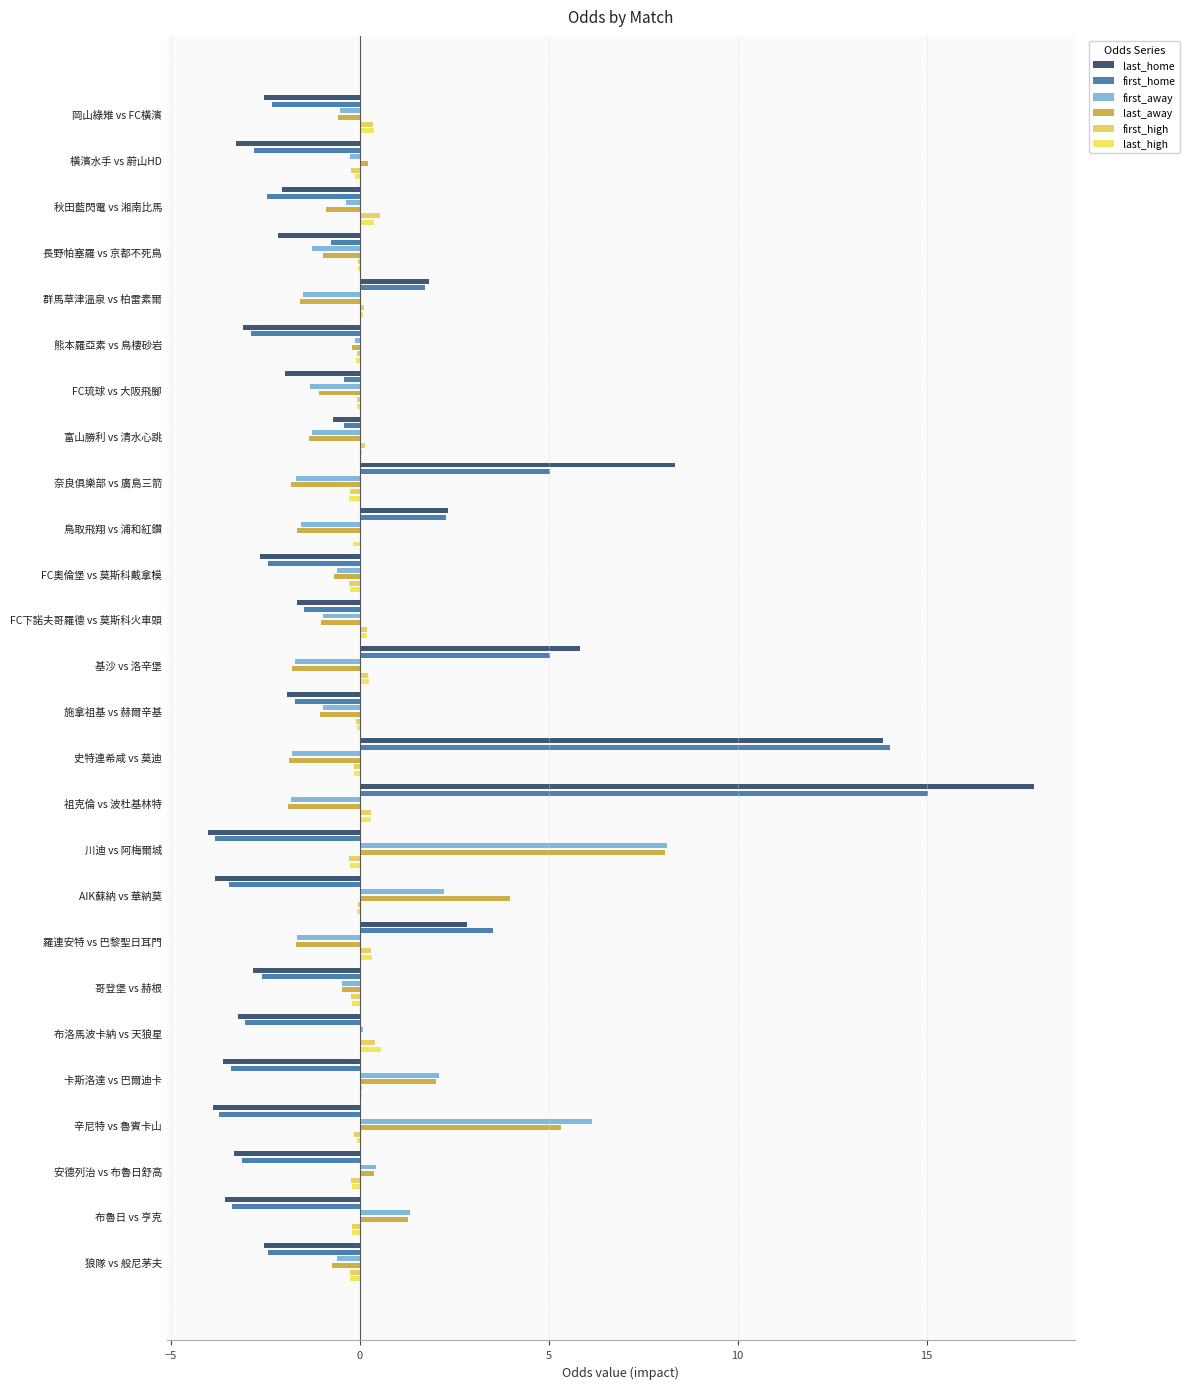

Reading left to right, extract all data points from this chart.

last_home: -2.5	-3.3	-2.1	-2.2	1.8	-3.1	-2.0	-0.7	8.3	2.3	-2.6	-1.7	5.8	-1.9	13.8	17.8	-4.0	-3.8	2.8	-2.8	-3.2	-3.6	-3.9	-3.3	-3.6	-2.5
first_home: -2.3	-2.8	-2.5	-0.8	1.7	-2.9	-0.4	-0.4	5.0	2.3	-2.4	-1.5	5.0	-1.7	14.0	15.0	-3.8	-3.5	3.5	-2.6	-3.0	-3.4	-3.7	-3.1	-3.4	-2.4
first_away: -0.5	-0.3	-0.4	-1.3	-1.5	-0.1	-1.3	-1.3	-1.7	-1.5	-0.6	-1.0	-1.7	-1.0	-1.8	-1.8	8.1	2.2	-1.7	-0.5	0.1	2.1	6.1	0.4	1.3	-0.6
last_away: -0.6	0.2	-0.9	-1.0	-1.6	-0.2	-1.1	-1.3	-1.8	-1.7	-0.7	-1.0	-1.8	-1.0	-1.9	-1.9	8.1	4.0	-1.7	-0.5	0.0	2.0	5.3	0.4	1.3	-0.7
first_high: 0.4	-0.2	0.5	-0.0	0.1	-0.1	-0.1	0.1	-0.3	0.0	-0.3	0.2	0.2	-0.1	-0.2	0.3	-0.3	-0.0	0.3	-0.2	0.4	0.0	-0.2	-0.2	-0.2	-0.3
last_high: 0.4	-0.1	0.4	-0.0	0.1	-0.1	-0.1	0.1	-0.3	-0.2	-0.3	0.2	0.2	-0.1	-0.1	0.3	-0.3	-0.1	0.3	-0.2	0.6	0.1	-0.1	-0.2	-0.2	-0.3